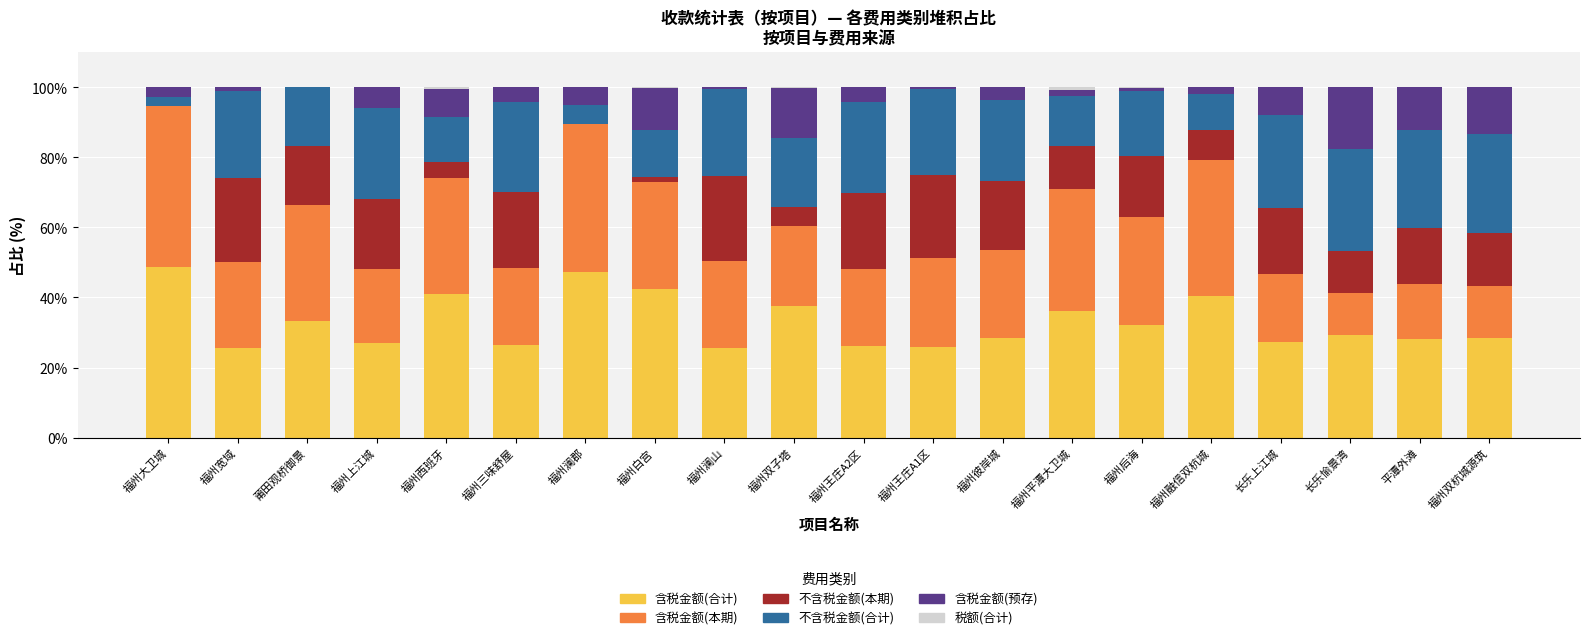

Does the chart contain stacked bars?

Yes